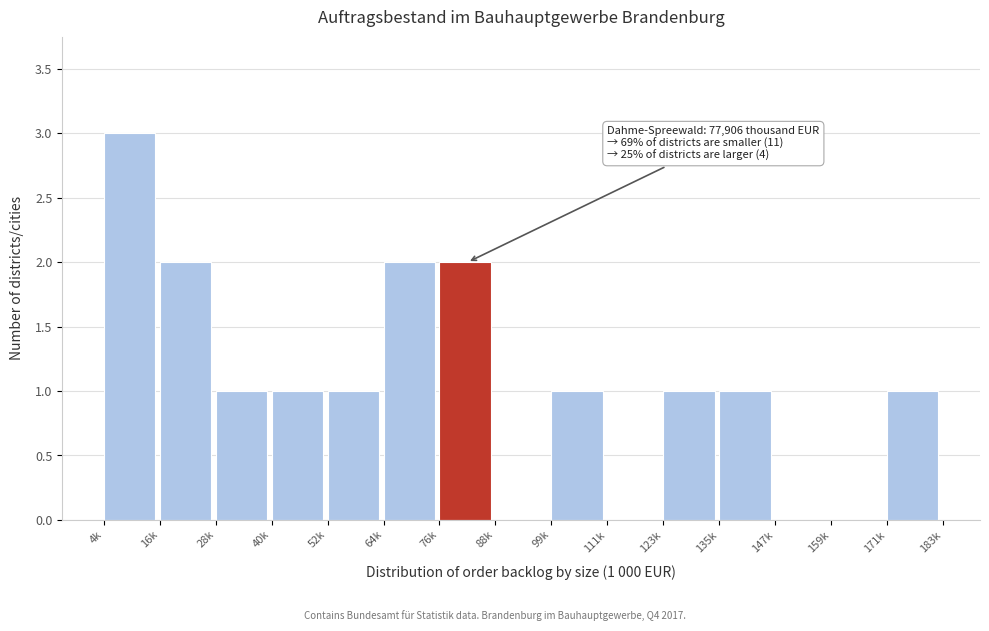

Reading left to right, list all the values displayed in this chart.

4k=3	16k=2	28k=1	40k=1	52k=1	64k=2	76k=2	88k=0	99k=1	111k=0	123k=1	135k=1	147k=0	159k=0	171k=1